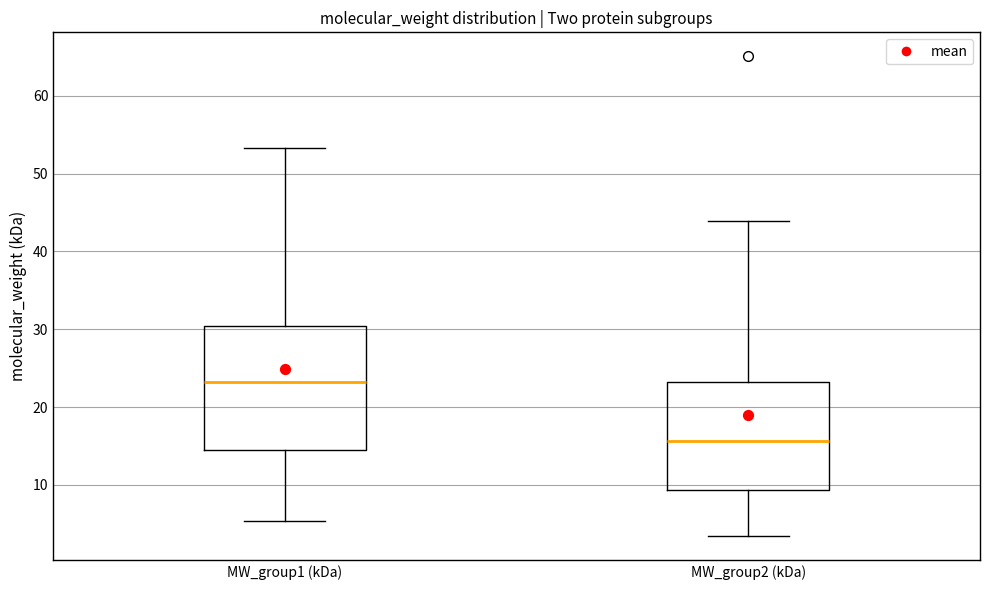

Which box's median line is the highest?

MW_group1 (kDa)